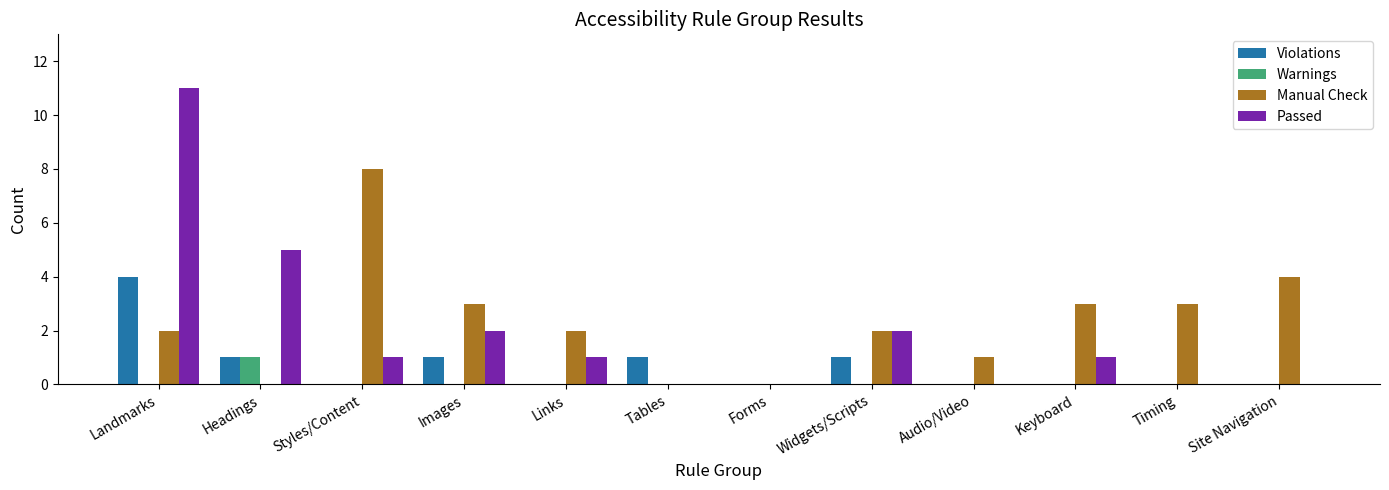

At which category is the sum across all series the highest?

Landmarks